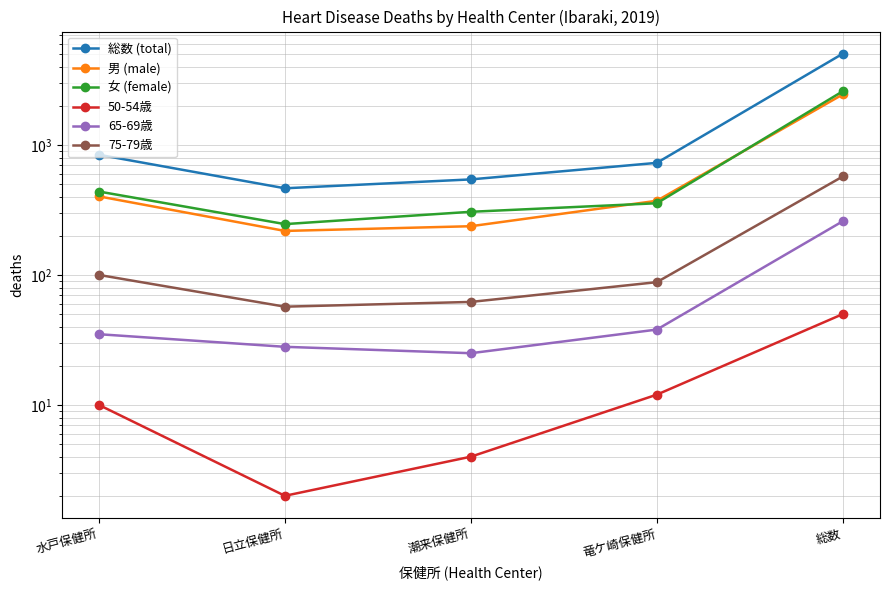

In 総数 (total), how many points are lower than both neighbors (excluding endpoints)?

1